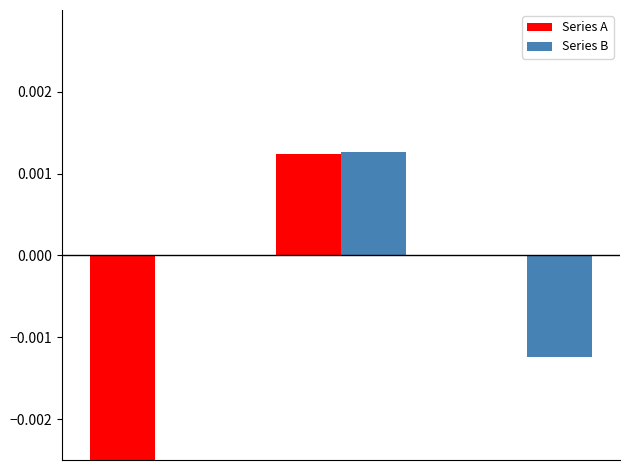

Are the bars grouped side by side (vs. stacked)?

Yes